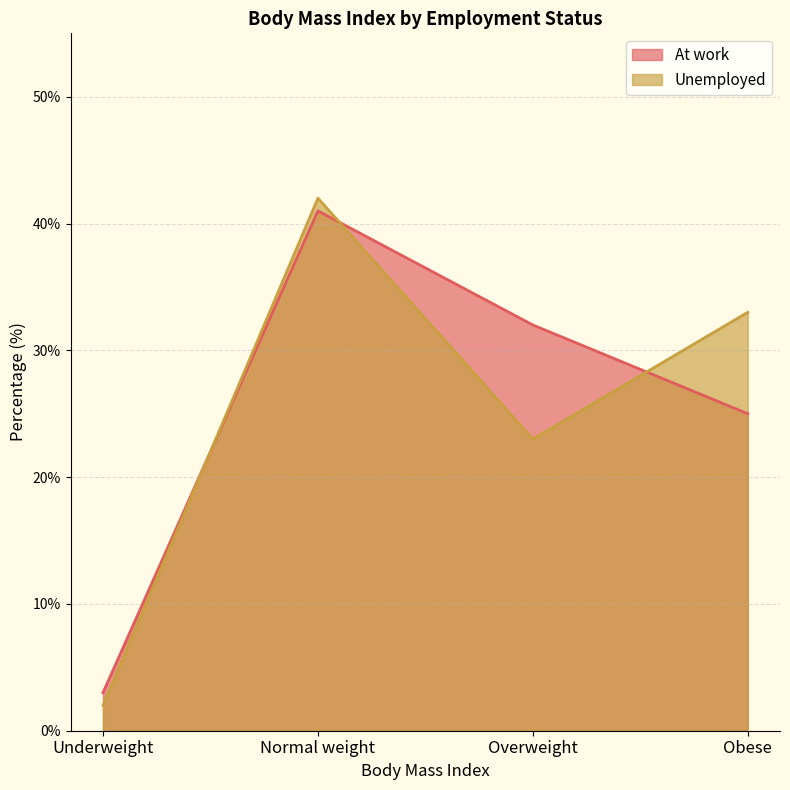

What is the difference between the At work values at Obese and Normal weight?

16